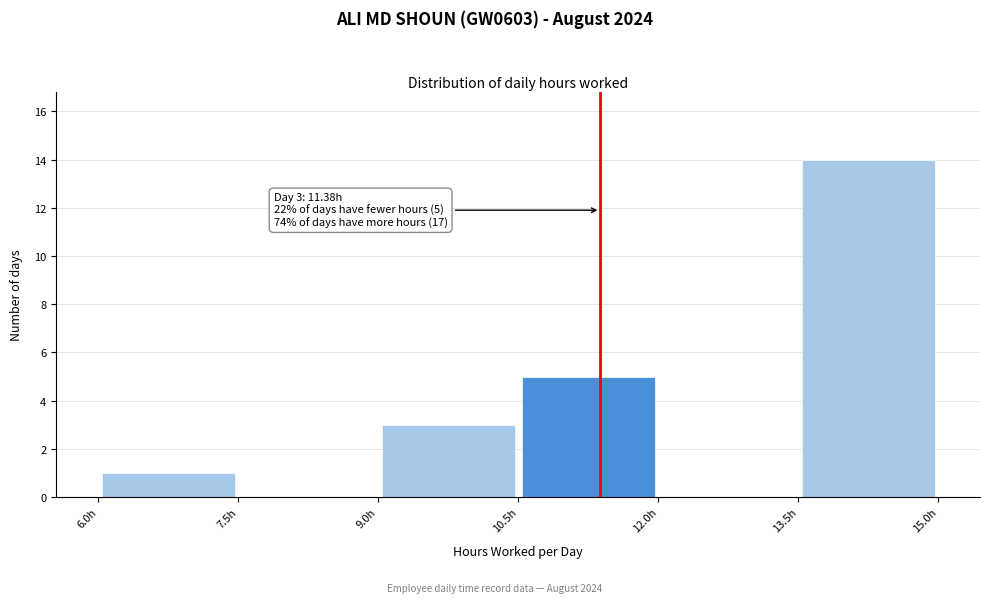

Which range on the x-axis has the tallest bar?

13.5 to 15.0